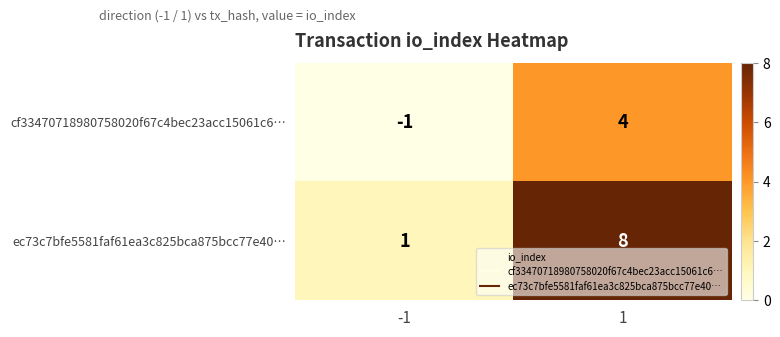

What is the approximate value of cf33470718980758020f67c4bec23acc15061c6… at 1?

4